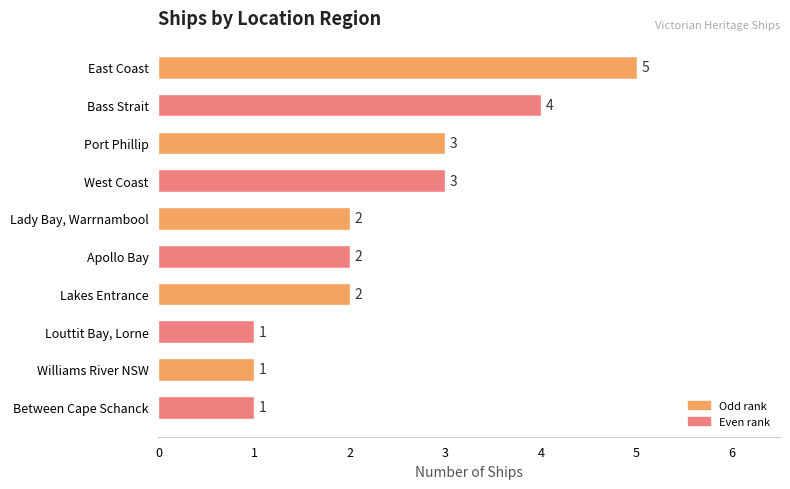

What is the approximate value at West Coast?

3